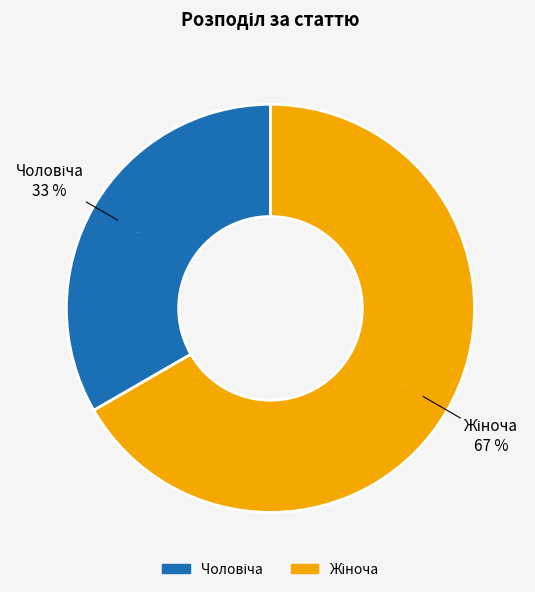

Does Чоловіча represent more than half of the total?

No